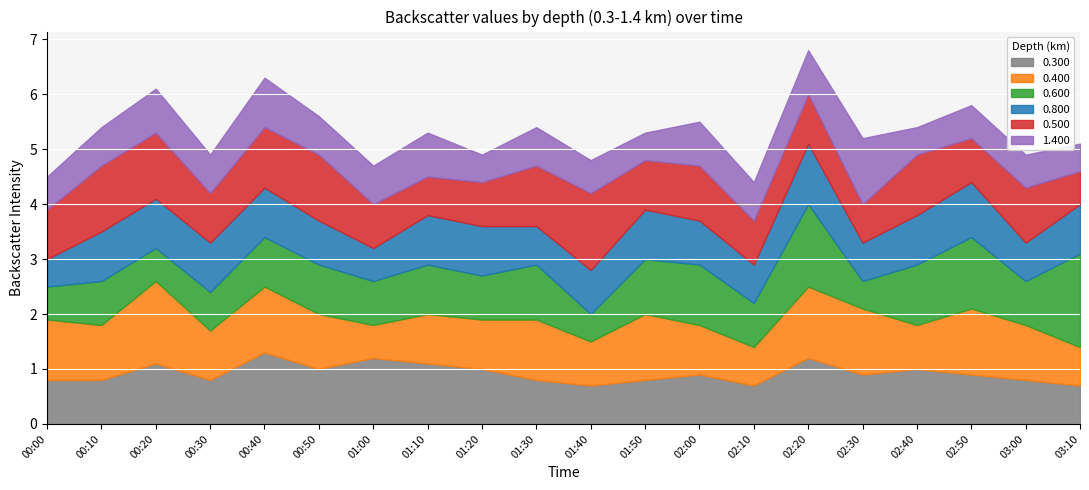

What is the difference between the maximum and second lowest values in the 0.300 series?

0.6